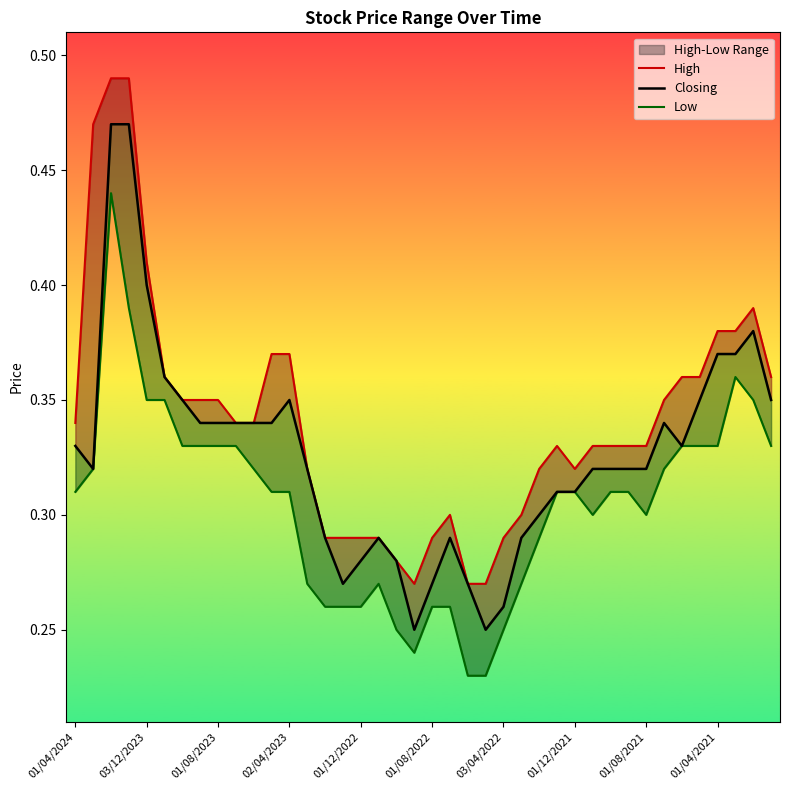

True or false: Low and High cross at least once.

False